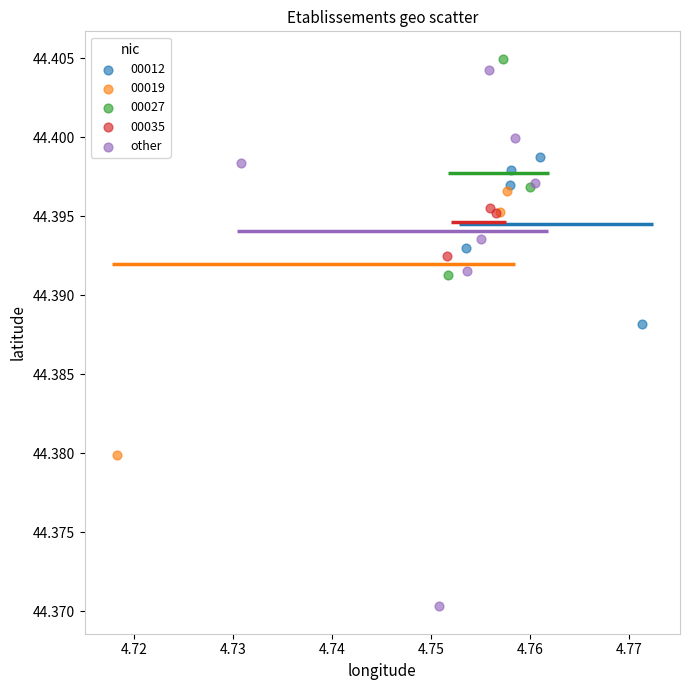

Which series has the largest Y range (max minus min)?

other